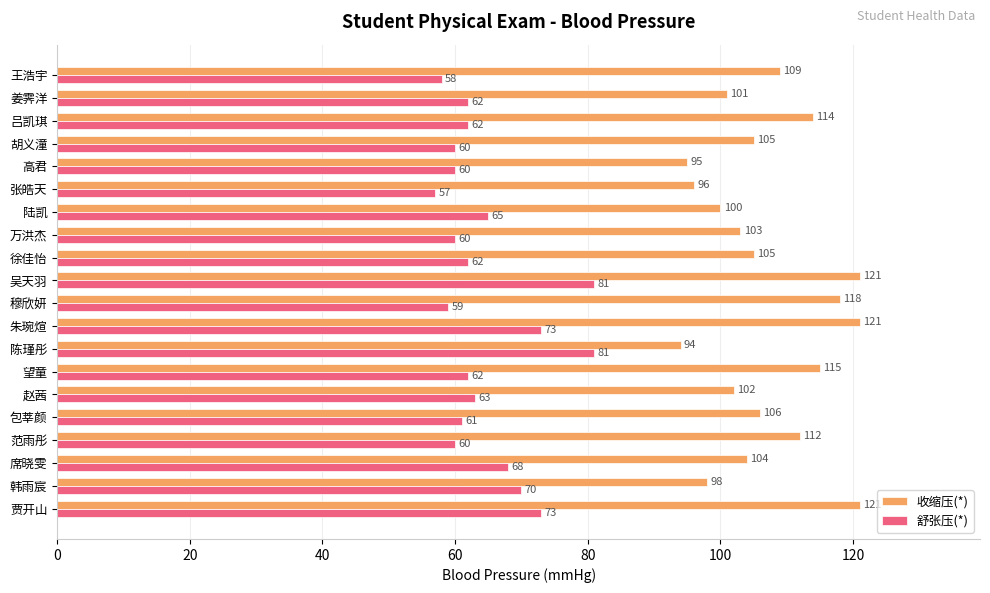

Which series changed the most between 席晓雯 and 高君?

收缩压(*)